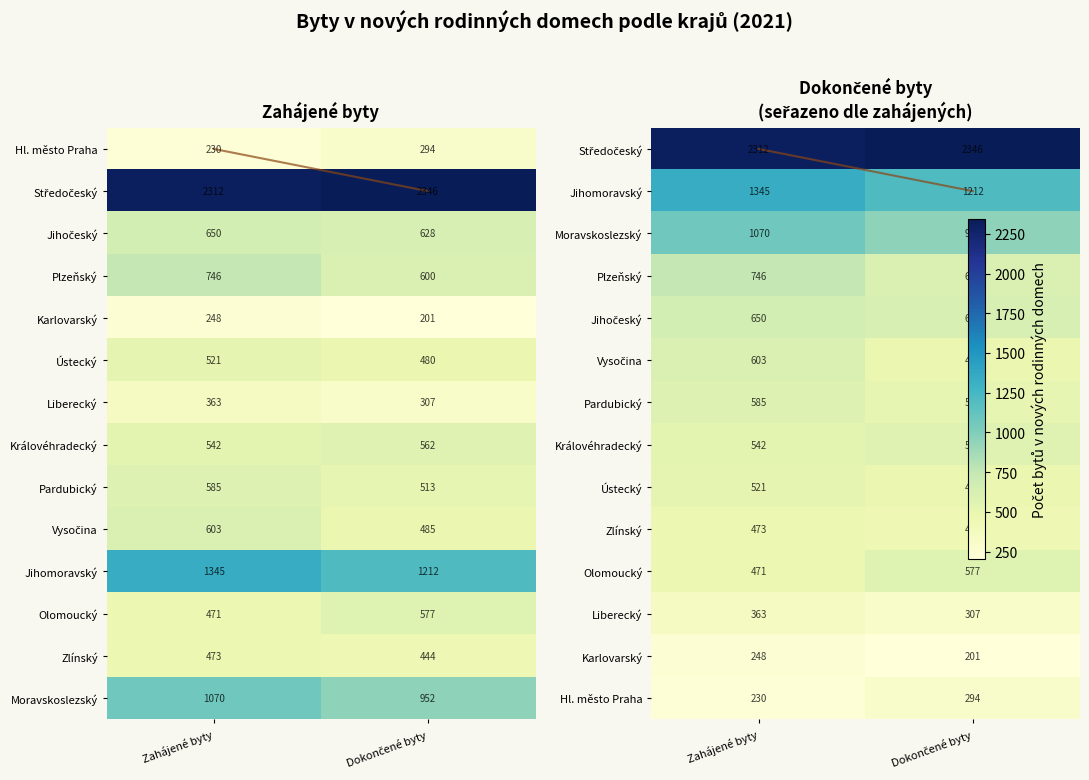

At which category is the sum across all series the highest?

Zahájené byty